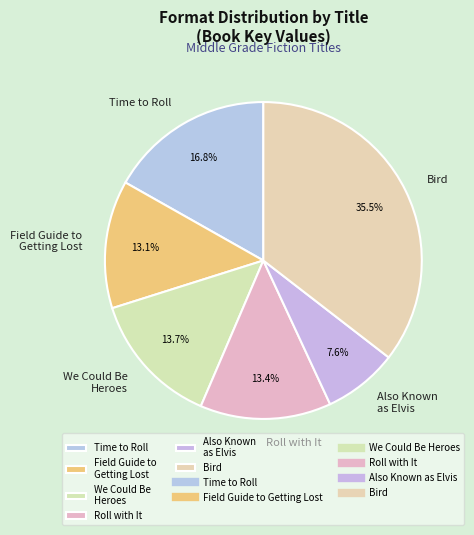

How much of the chart is everything except Time to Roll?

83.2%